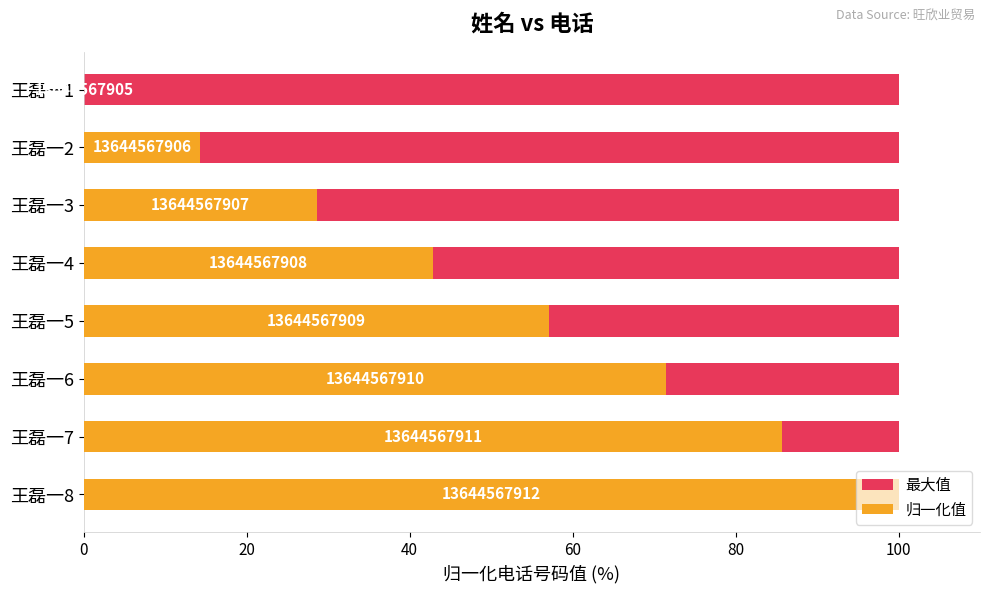

What is the value of the 最大值 bar at the 8th from the left?

0.6